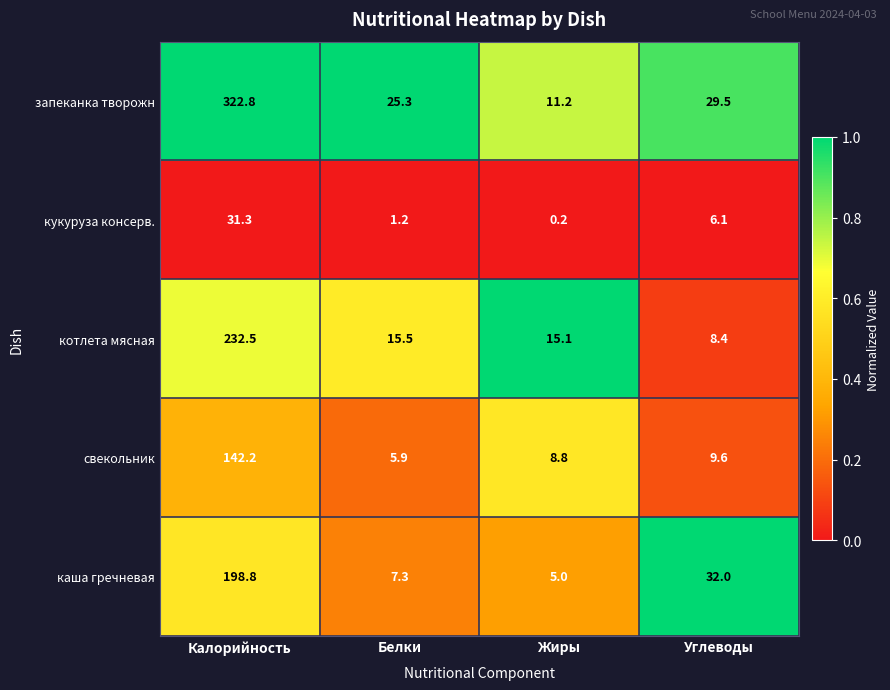

Is it true that свекольник equals 2.8 at Белки?

False